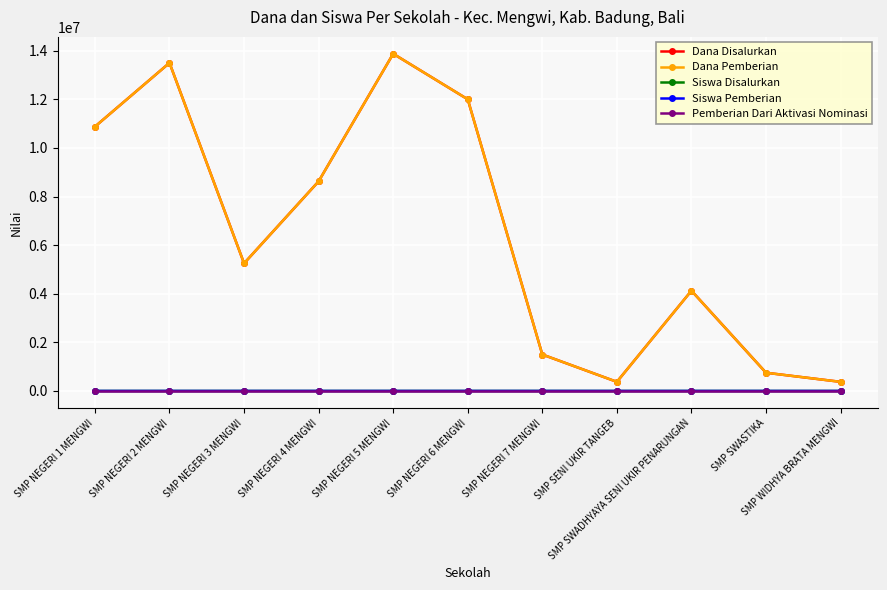

Does the chart have visible grid lines?

Yes